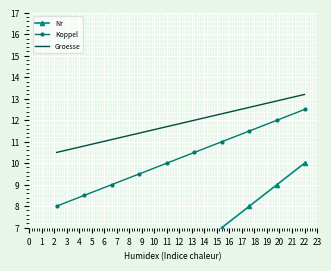

What is the sum of all Nr values?

55.0